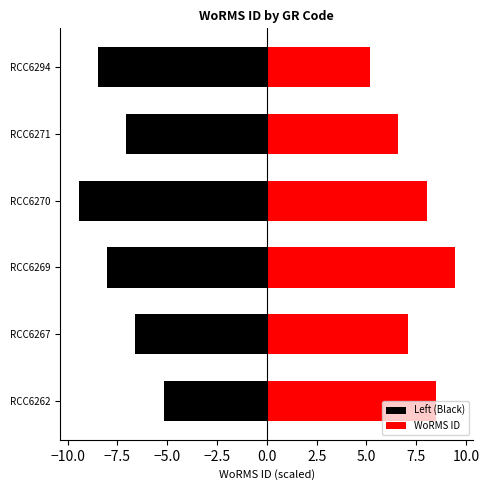

True or false: Left (Black) has a value of -10.6 at RCC6267.

False